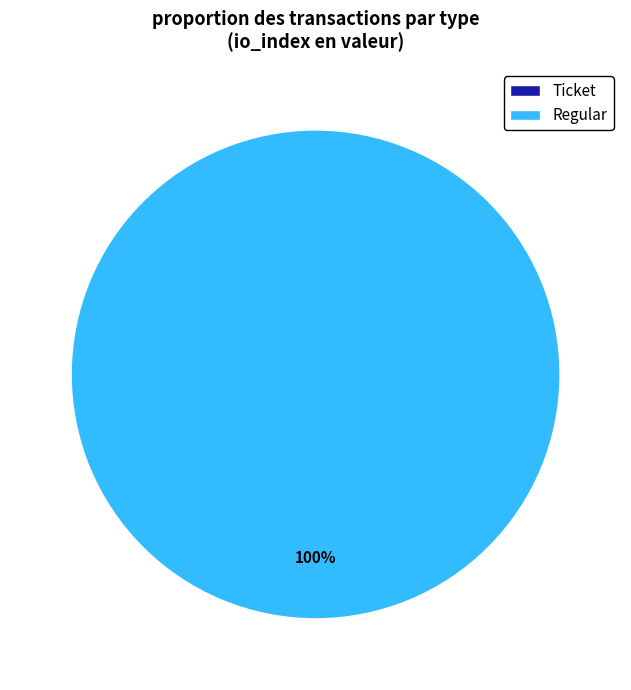

Combined, do Ticket (io_index=0) and Regular (io_index=5) account for over 50%?

Yes